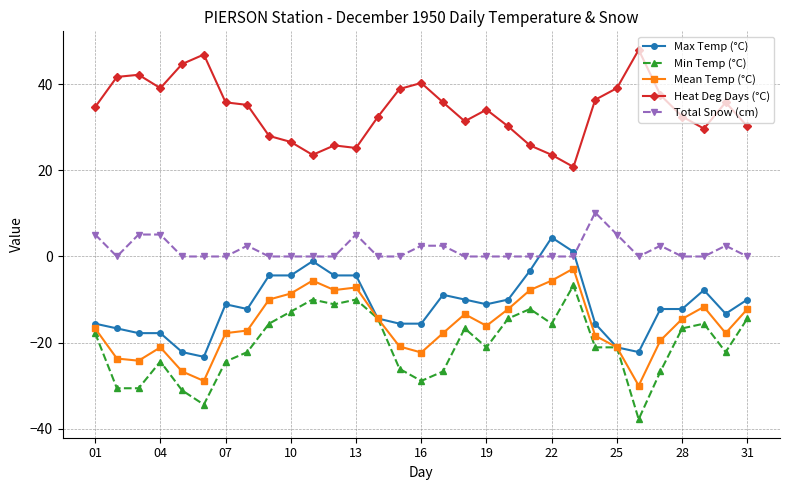

What is the maximum value for Heat Deg Days (°C)?

48.0